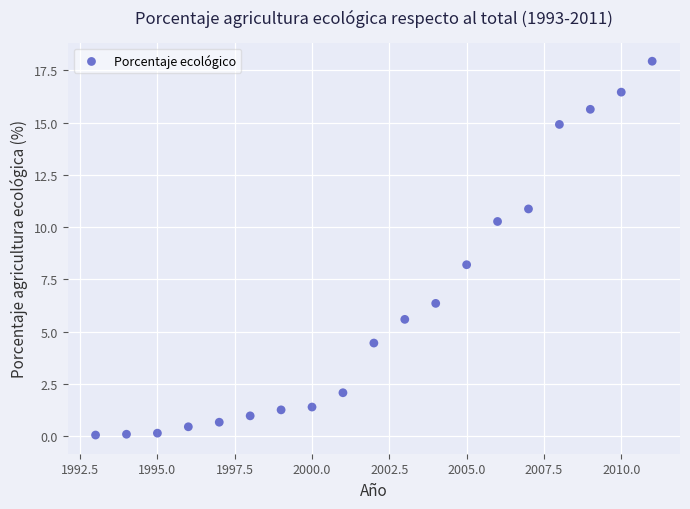

What Y value in the scatter plot is closest to 8?

8.2